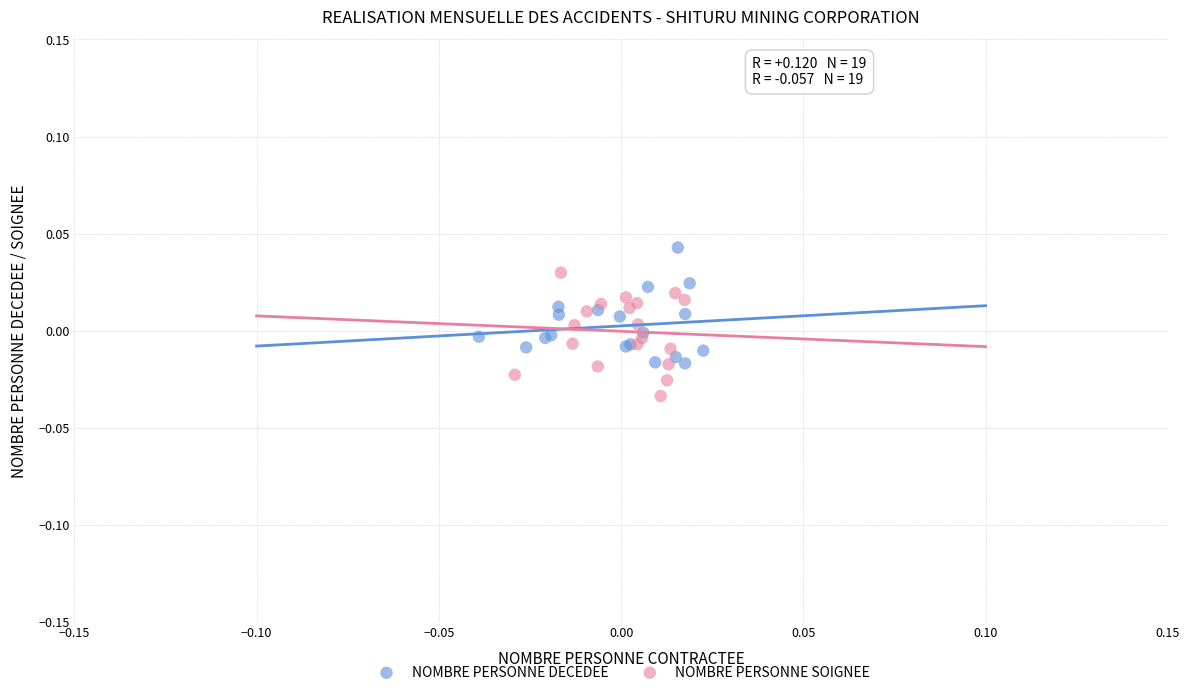

Which series contains the highest Y value?

NOMBRE PERSONNE DECEDEE